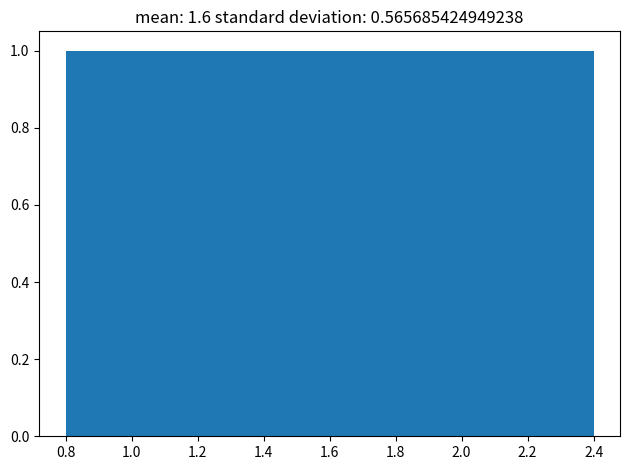

How tall is the bar that spans 1.44 to 1.76 on the x-axis? The values are not printed on the chart, so give them approximately, as read against the axis.

1